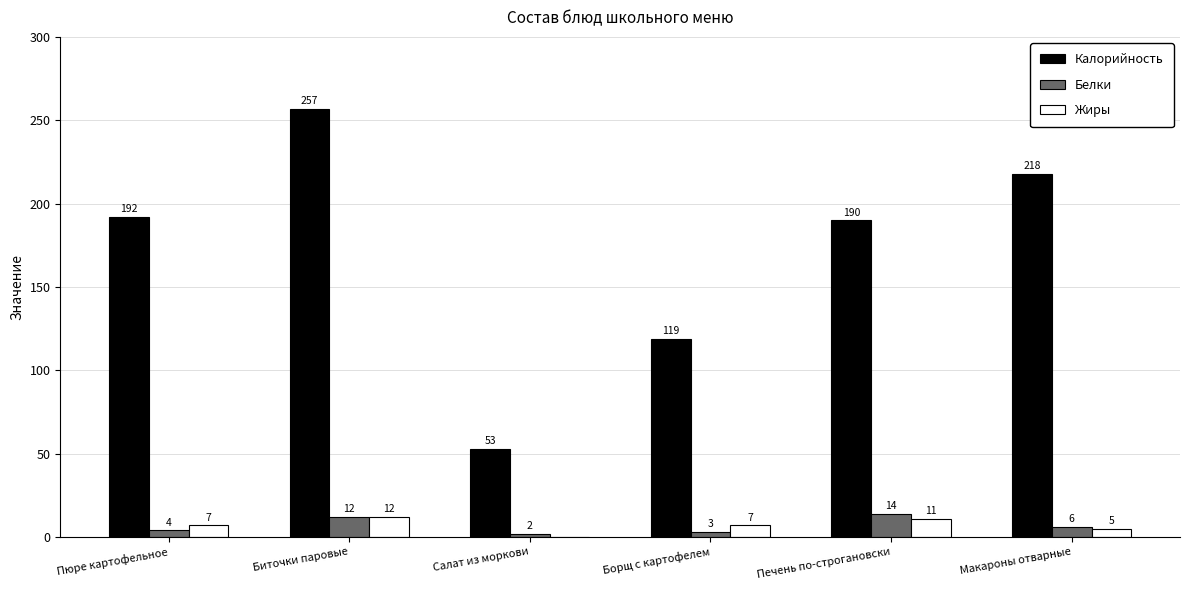

What are all the series names shown in the legend?

Калорийность, Белки, Жиры